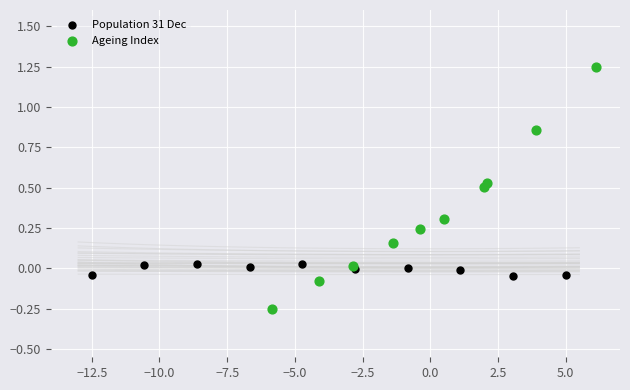

Which series reaches the maximum Y coordinate?

Ageing Index